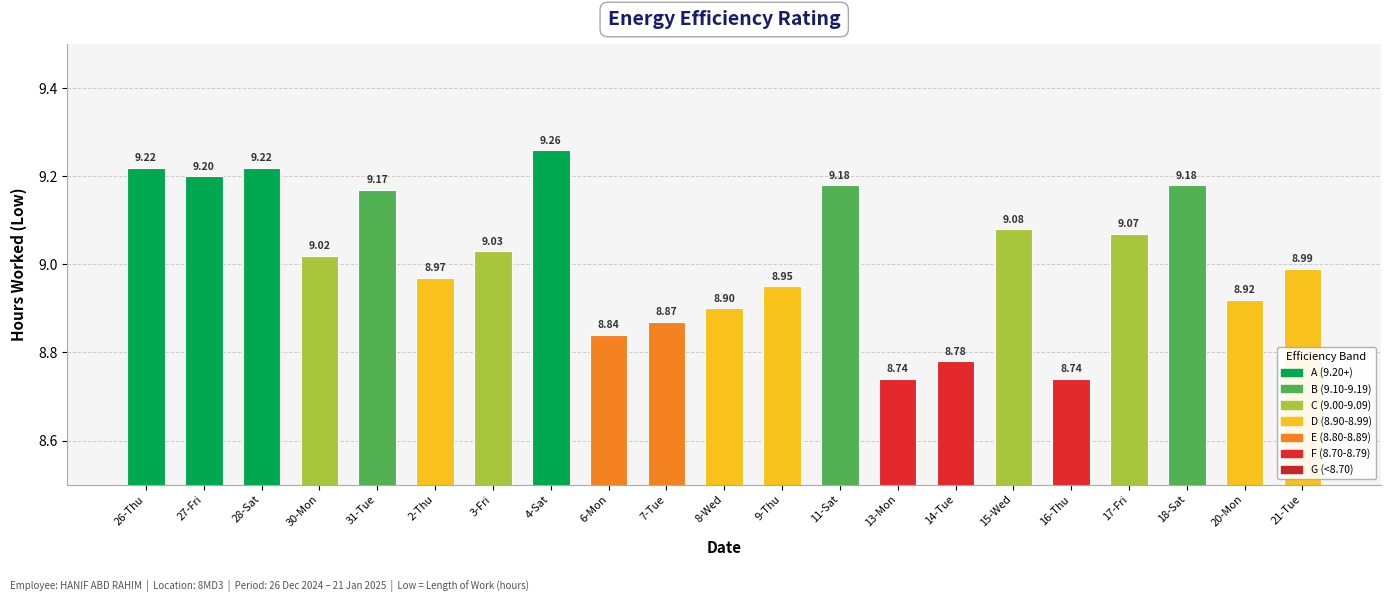

What is the difference between the second highest and minimum values?

0.5